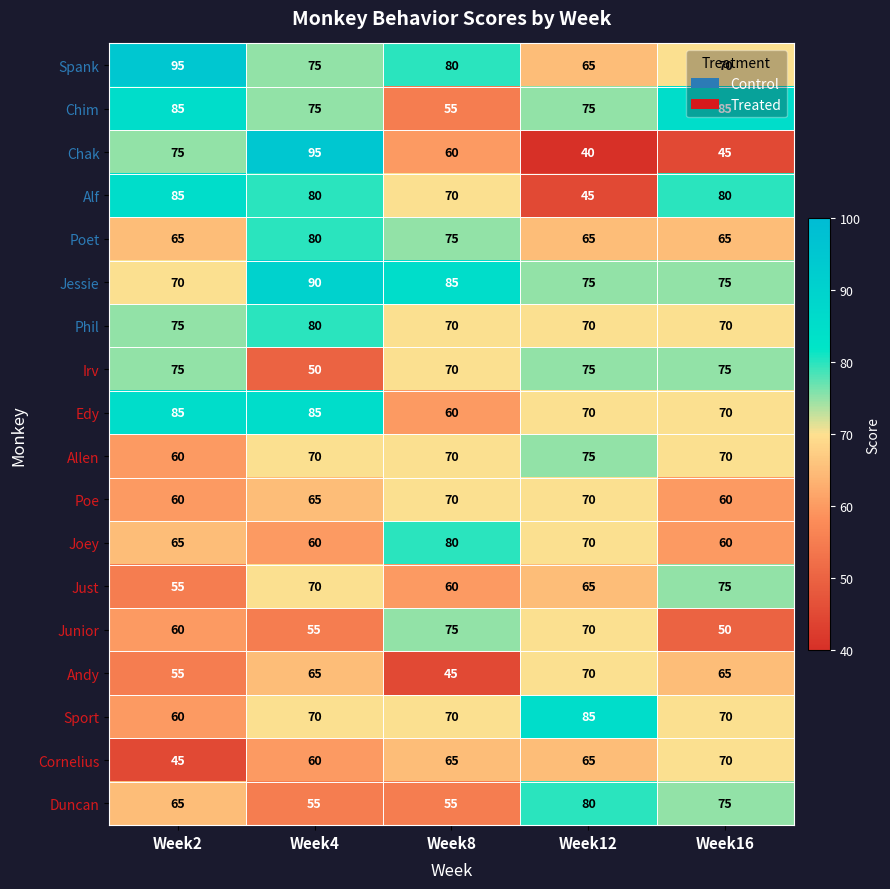

At how many categories does at least one series exceed 44?

5